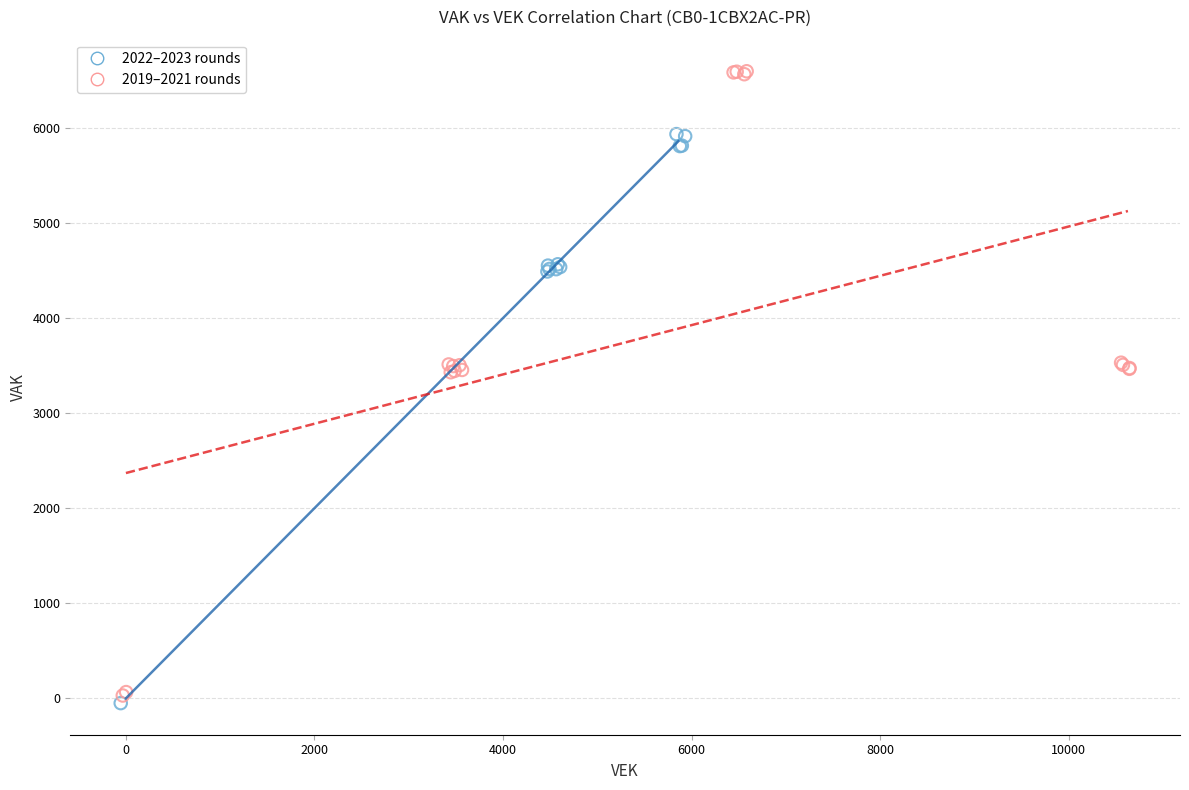

Which series has the largest Y range (max minus min)?

2019–2021 rounds